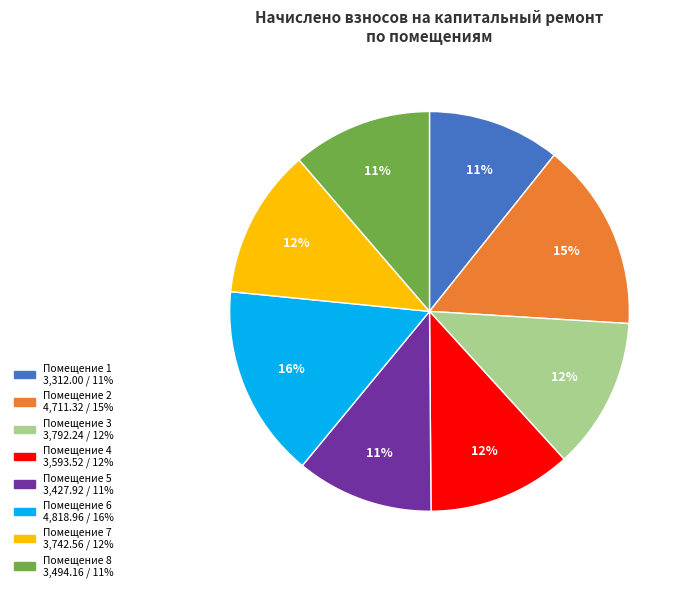

Is there any slice that represents more than half of the pie?

No